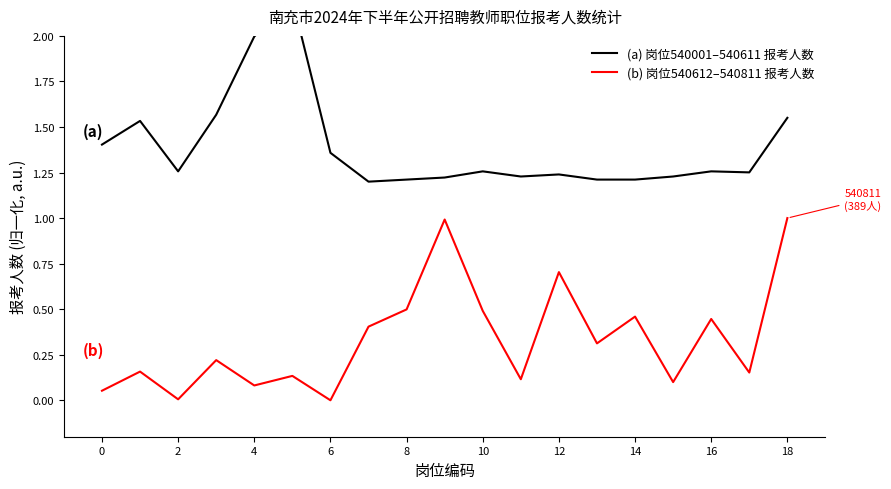

How many distinct data groups are displayed?

2